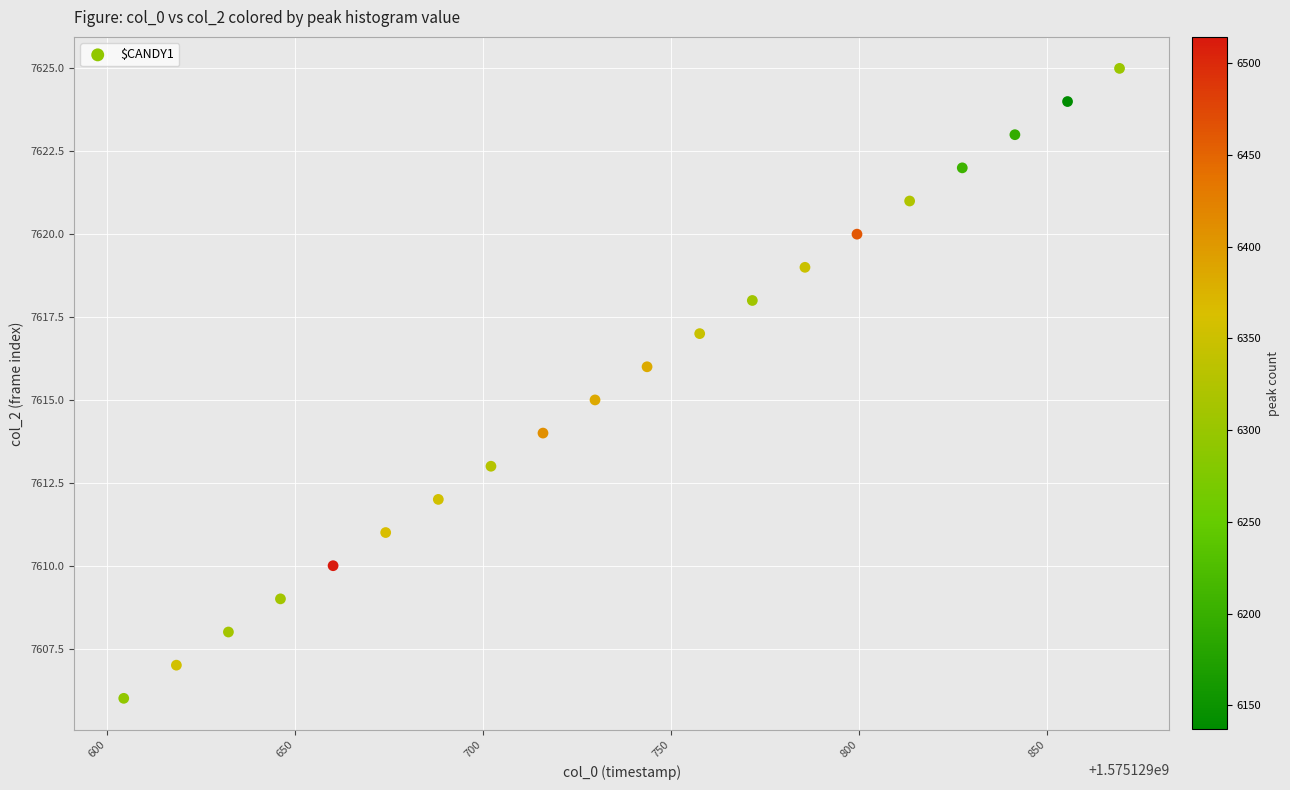

What is the range of Y values (max minus min)?

19